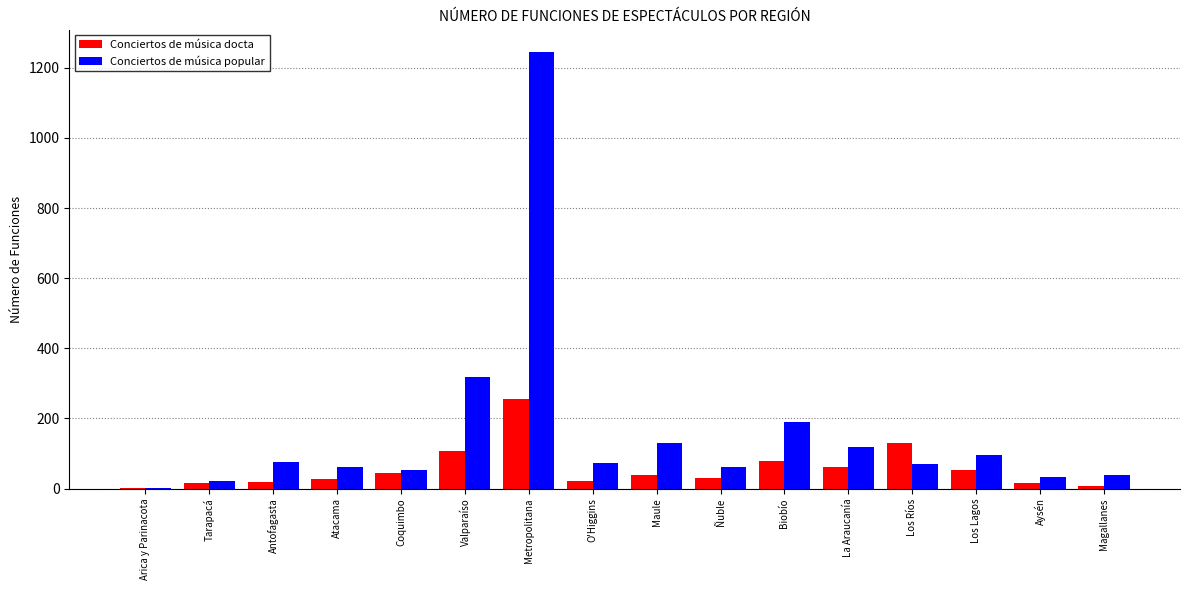

At which label is Conciertos de música docta closest to 128?

Los Ríos